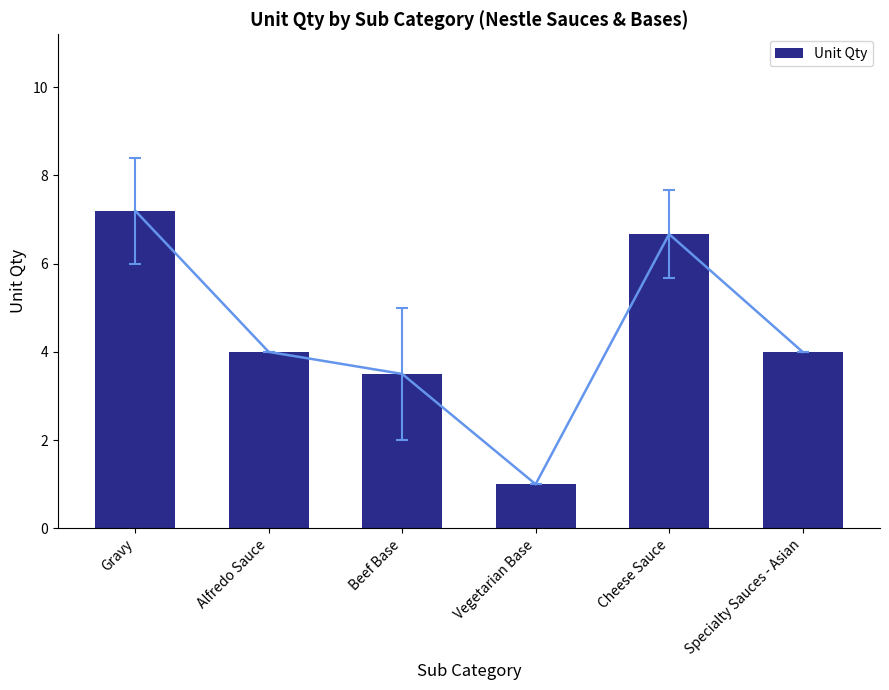

What position from the right is Beef Base?

4